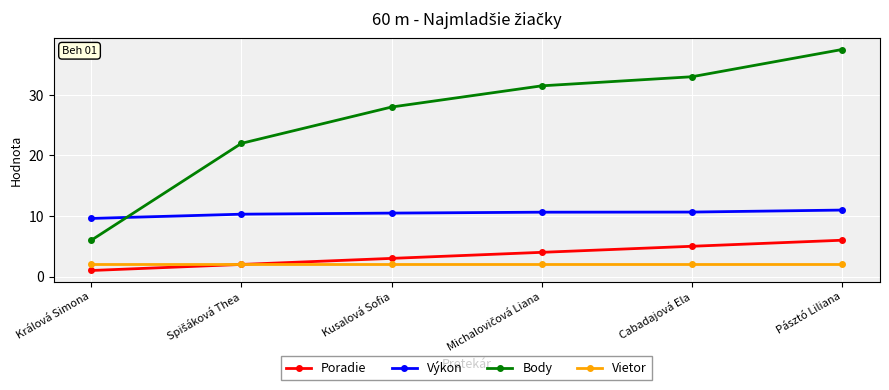

What is the maximum value for Poradie?

6.0